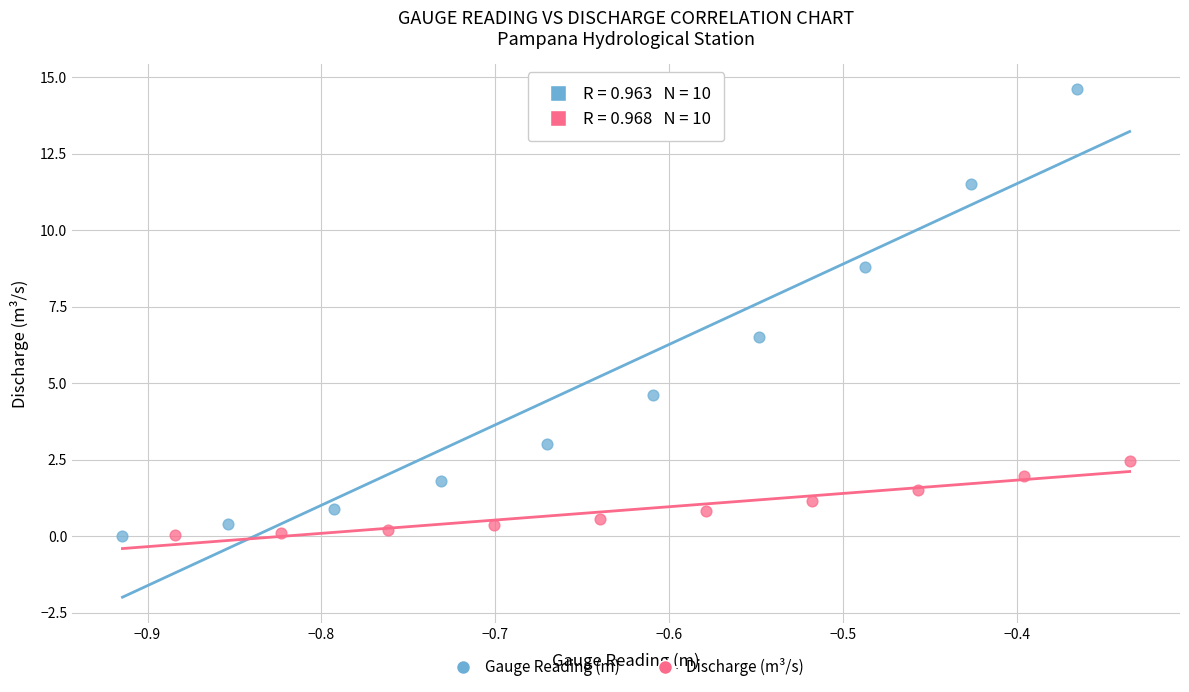

What are all the series names shown in the legend?

Gauge Reading (m), Discharge (m³/s)